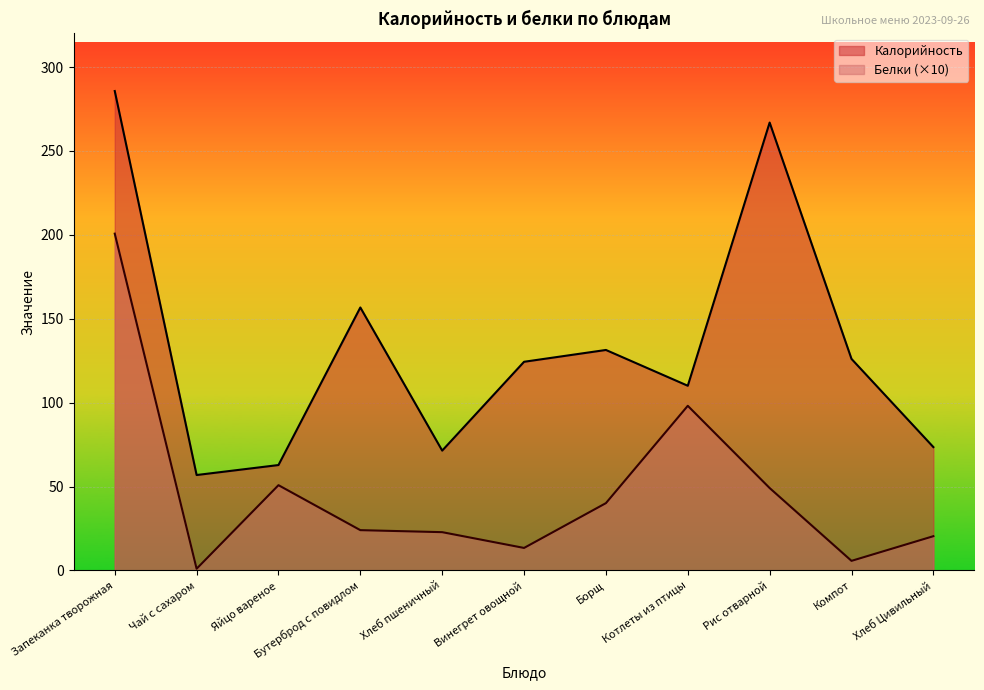

At which category is the sum across all series the highest?

Запеканка творожная